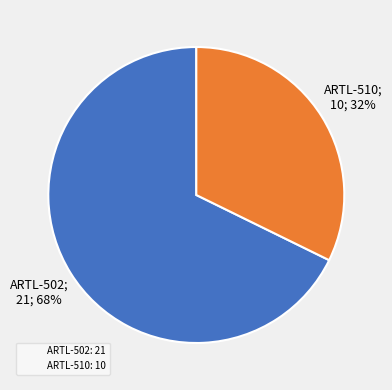

Approximately how many times larger is the value at ARTL-510: 10 compared to ARTL-502: 21?

0.5